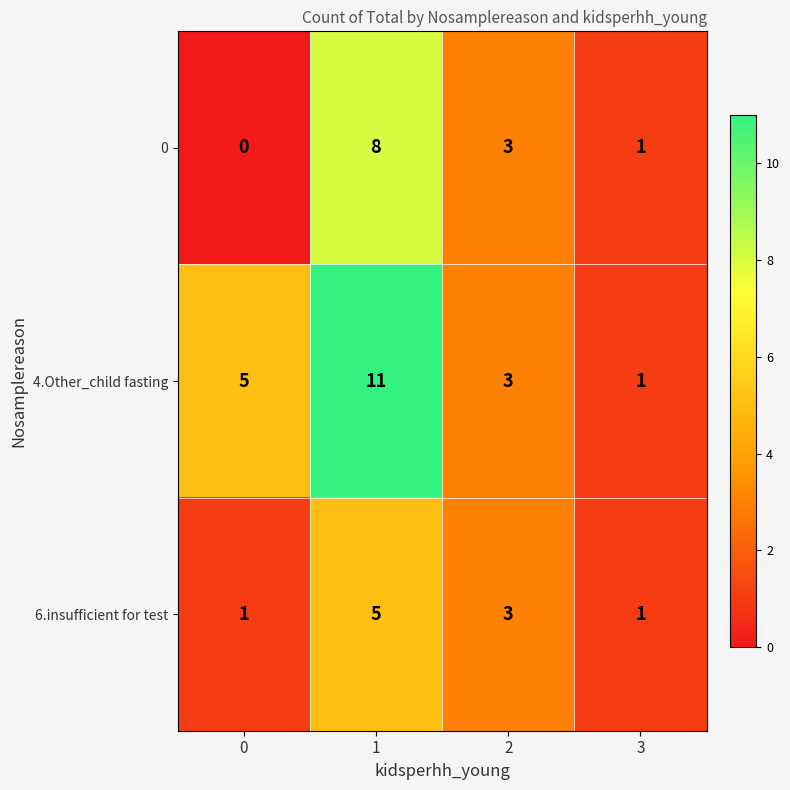

Which series has the largest range (max minus min)?

4.Other_child fasting